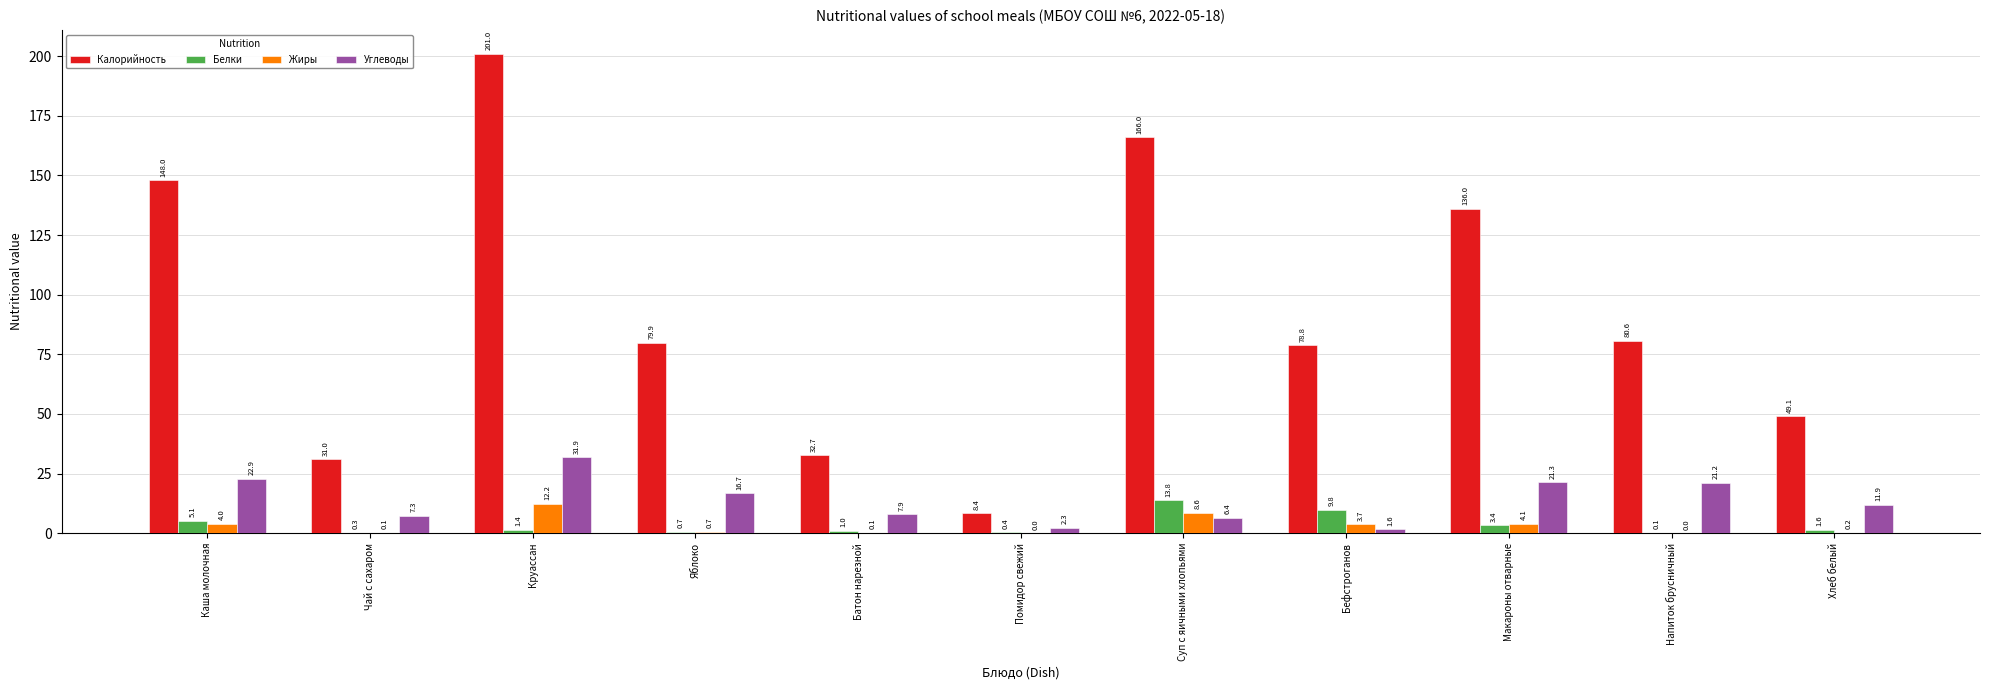

Which series changed the most between Макароны отварные and Напиток брусничный?

Калорийность